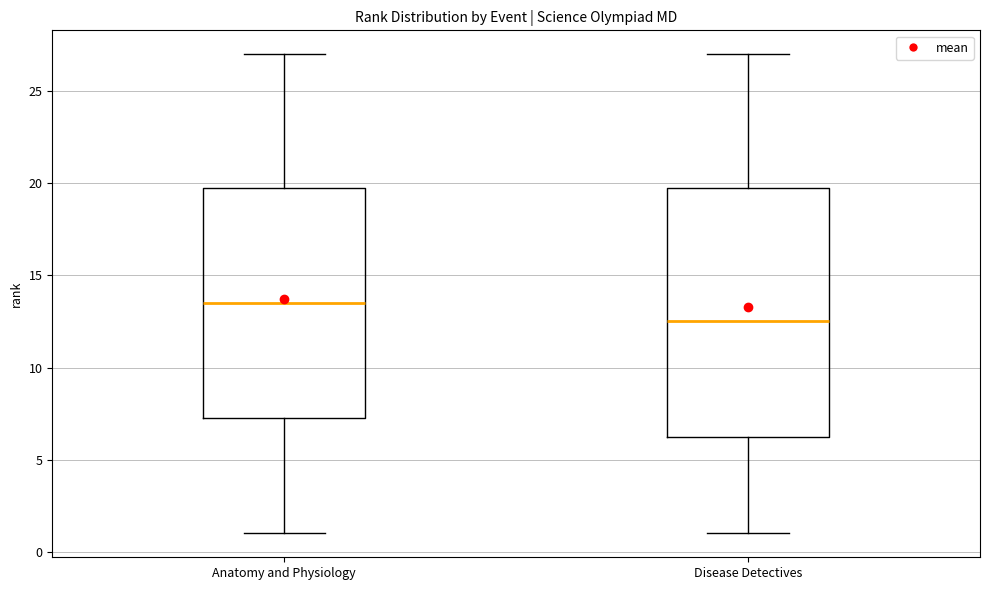

Which box has the lowest median line?

Disease Detectives